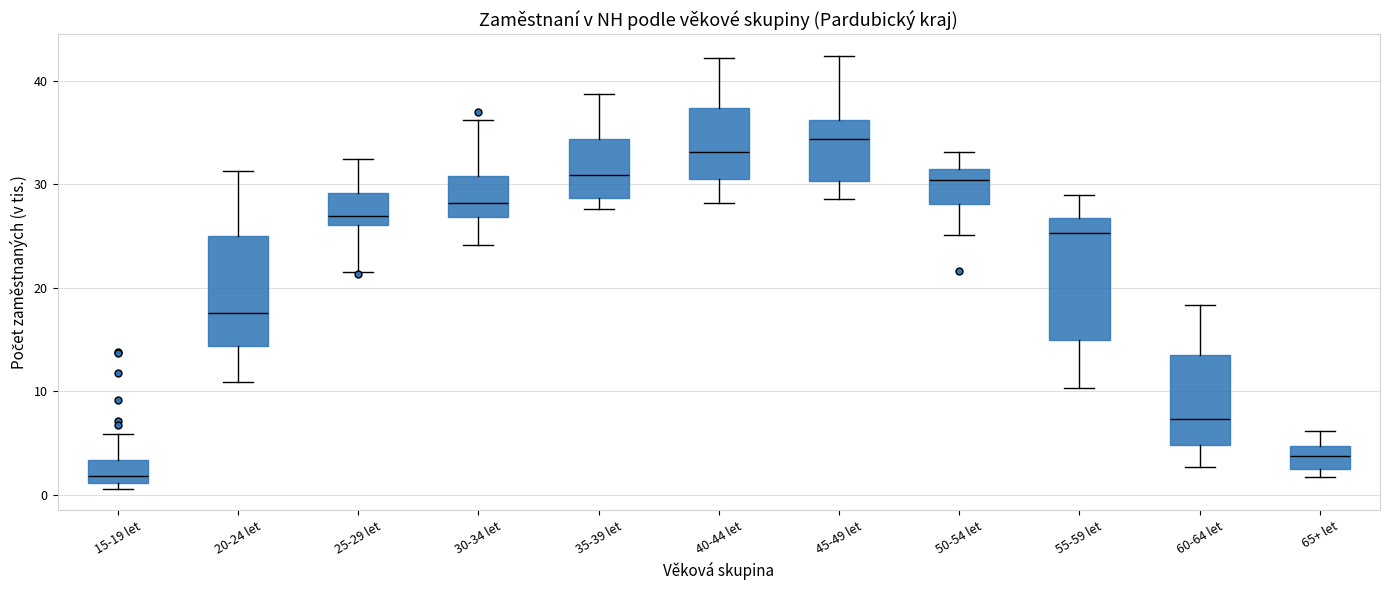

Reading left to right, transcribe this box plot: for each box, give where its median line is, the range the box spans, and where its two whiskers end, as read against the y-axis. The values are not printed on the chart, so give them approximately, as read against the axis.

15-19 let: median 2, box 1 to 3, whiskers 1 (just below the box's lower edge) to 6
20-24 let: median 18, box 14 to 25, whiskers 11 to 31
25-29 let: median 27, box 26 to 29, whiskers 22 to 32
30-34 let: median 28, box 27 to 31, whiskers 24 to 36
35-39 let: median 31, box 29 to 34, whiskers 28 to 39
40-44 let: median 33, box 30 to 37, whiskers 28 to 42
45-49 let: median 34, box 30 to 36, whiskers 29 to 42
50-54 let: median 30, box 28 to 31, whiskers 25 to 33
55-59 let: median 25, box 15 to 27, whiskers 10 to 29
60-64 let: median 7, box 5 to 14, whiskers 3 to 18
65+ let: median 4, box 2 to 5, whiskers 2 (just below the box's lower edge) to 6